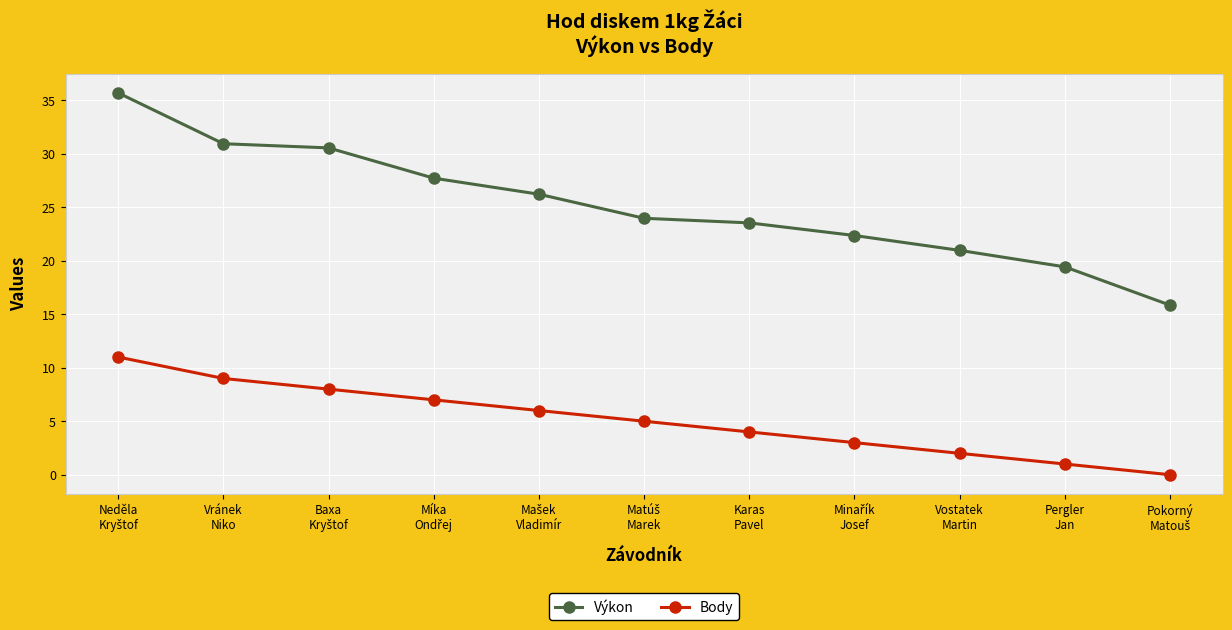

What are all the series names shown in the legend?

Výkon, Body